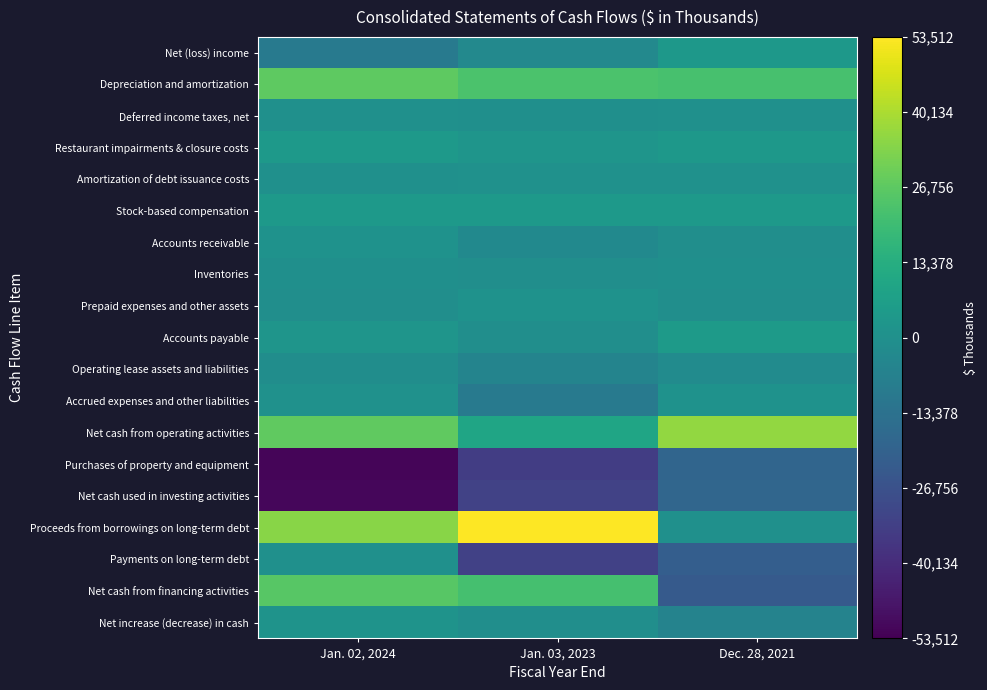

Reading left to right, extract all data points from this chart.

Net (loss) income: Jan. 02, 2024=-9856	Jan. 03, 2023=-3314	Dec. 28, 2021=3665
Depreciation and amortization: Jan. 02, 2024=26792	Jan. 03, 2023=23268	Dec. 28, 2021=22333
Deferred income taxes, net: Jan. 02, 2024=26	Jan. 03, 2023=-40	Dec. 28, 2021=29
Restaurant impairments & closure costs: Jan. 02, 2024=3981	Jan. 03, 2023=2261	Dec. 28, 2021=3538
Amortization of debt issuance costs: Jan. 02, 2024=366	Jan. 03, 2023=723	Dec. 28, 2021=444
Stock-based compensation: Jan. 02, 2024=4235	Jan. 03, 2023=4328	Dec. 28, 2021=4110
Accounts receivable: Jan. 02, 2024=1201	Jan. 03, 2023=-2576	Dec. 28, 2021=-491
Inventories: Jan. 02, 2024=-303	Jan. 03, 2023=-743	Dec. 28, 2021=-382
Prepaid expenses and other assets: Jan. 02, 2024=-520	Jan. 03, 2023=1244	Dec. 28, 2021=-492
Accounts payable: Jan. 02, 2024=2206	Jan. 03, 2023=-563	Dec. 28, 2021=4689
Operating lease assets and liabilities: Jan. 02, 2024=-1025	Jan. 03, 2023=-5417	Dec. 28, 2021=-1759
Accrued expenses and other liabilities: Jan. 02, 2024=758	Jan. 03, 2023=-9546	Dec. 28, 2021=951
Net cash from operating activities: Jan. 02, 2024=27495	Jan. 03, 2023=9557	Dec. 28, 2021=36165
Purchases of property and equipment: Jan. 02, 2024=-52043	Jan. 03, 2023=-33886	Dec. 28, 2021=-18776
Net cash used in investing activities: Jan. 02, 2024=-51800	Jan. 03, 2023=-32309	Dec. 28, 2021=-18370
Proceeds from borrowings on long-term debt: Jan. 02, 2024=34500	Jan. 03, 2023=53512	Dec. 28, 2021=0
Payments on long-term debt: Jan. 02, 2024=0	Jan. 03, 2023=-32850	Dec. 28, 2021=-21556
Net cash from financing activities: Jan. 02, 2024=25795	Jan. 03, 2023=22020	Dec. 28, 2021=-23380
Net increase (decrease) in cash: Jan. 02, 2024=1490	Jan. 03, 2023=-732	Dec. 28, 2021=-5585